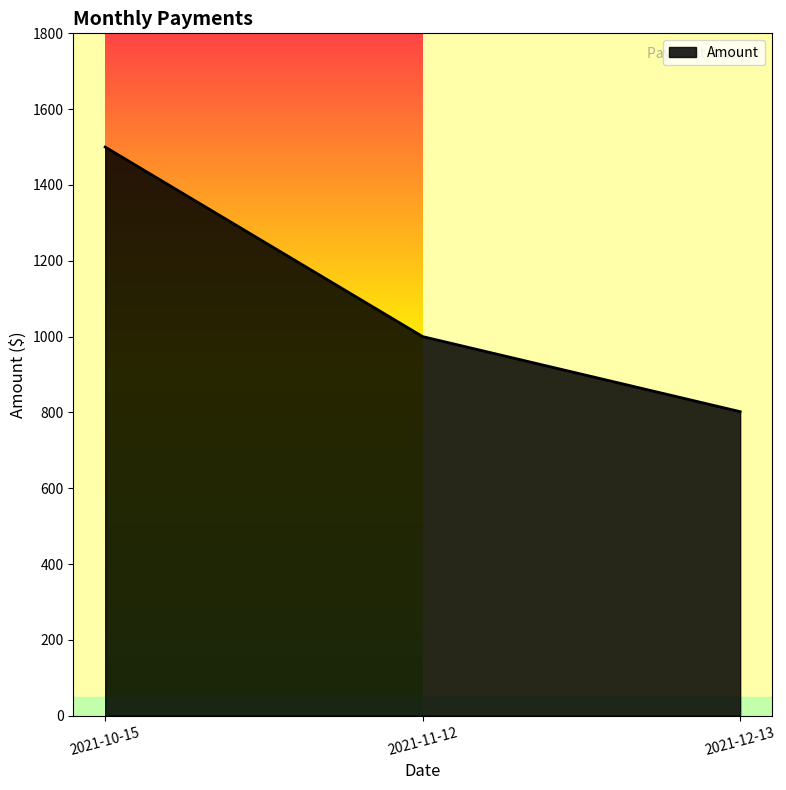

How many values are below 1000?

1